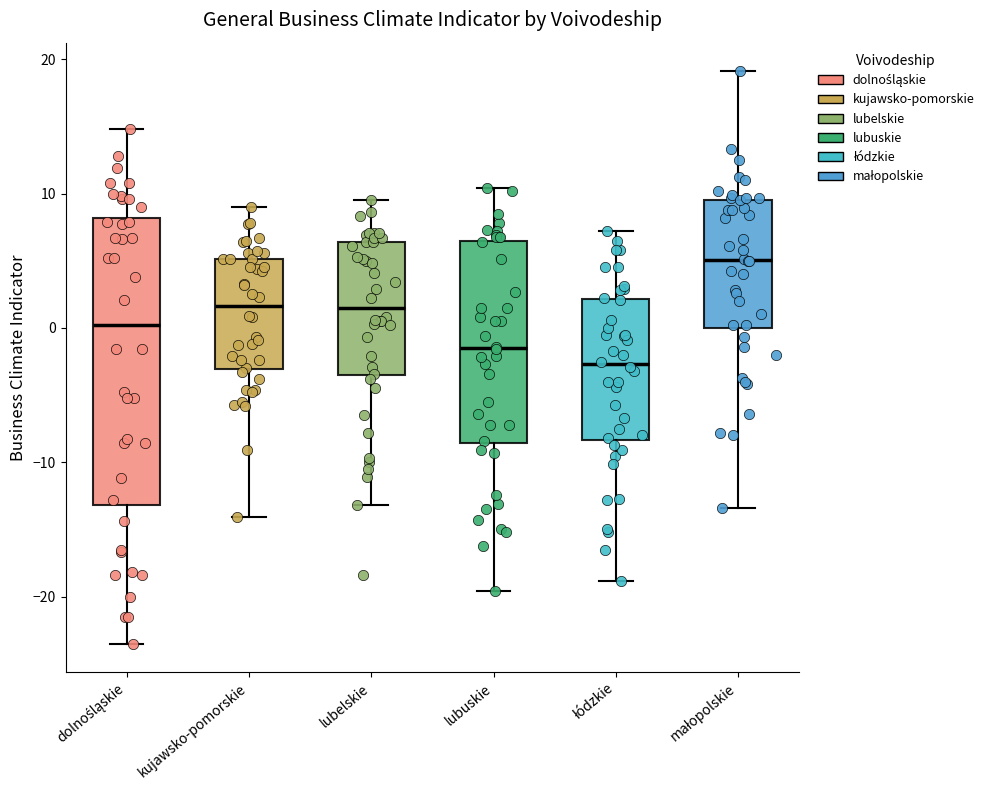

Comparing the boxes themselves (not the whiskers), which one is the tallest?

dolnośląskie